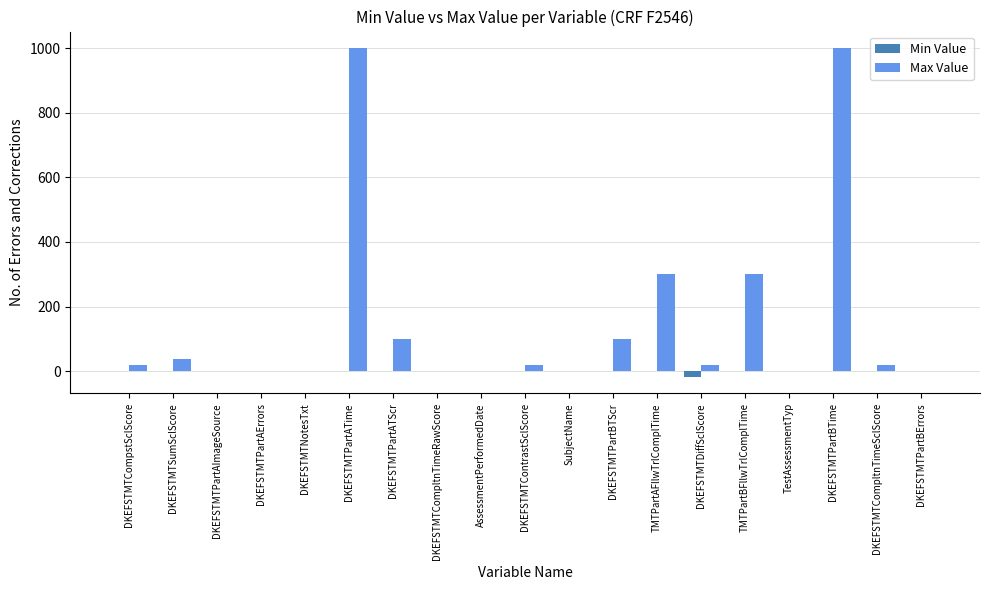

Which series has the largest total across all categories?

Max Value